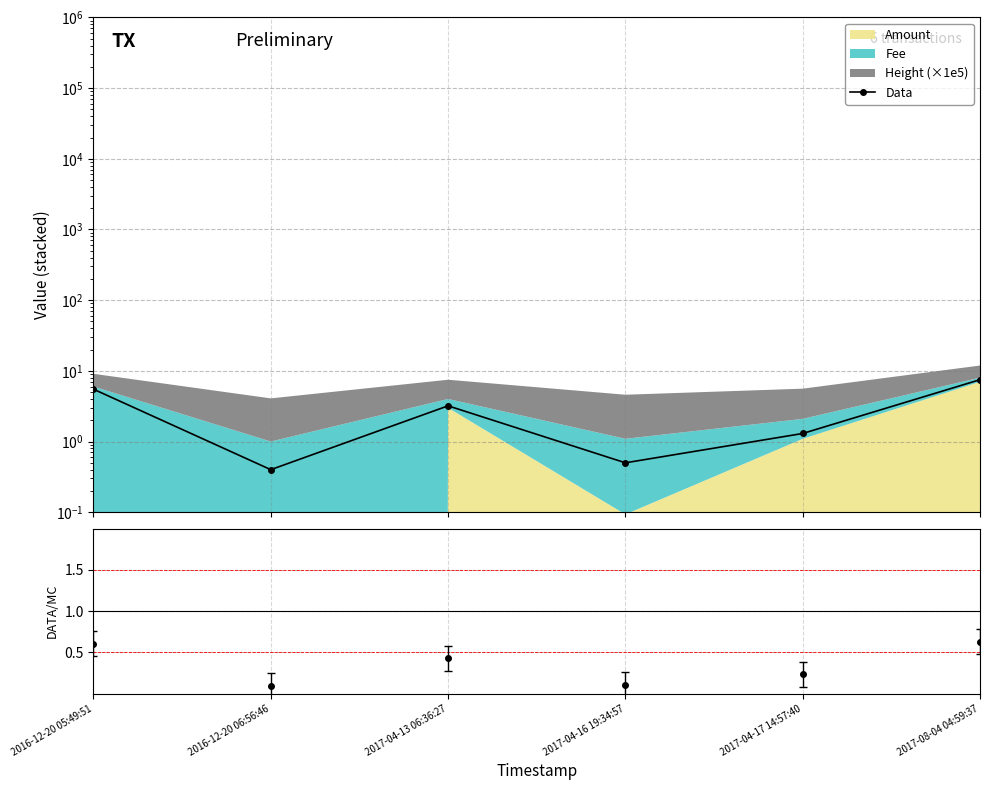

The chart shows a value of 0.3 at 2017-04-13 06:36:27. True or false?

False